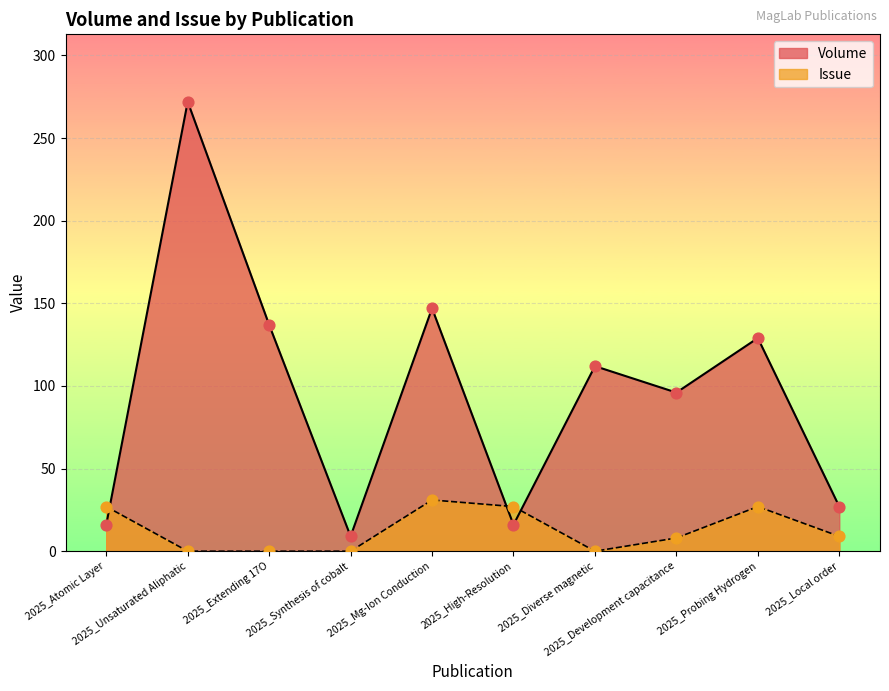

Which series reaches the maximum Y coordinate?

Volume